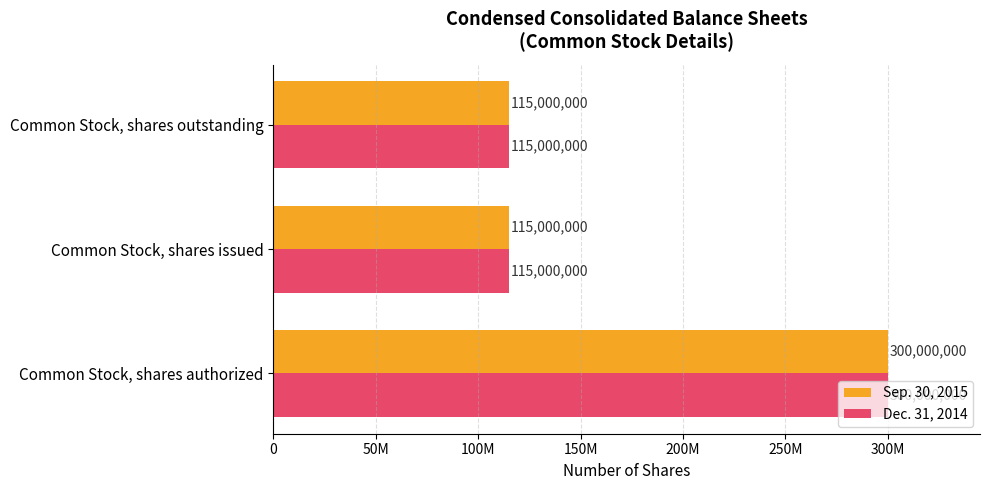

What are all the series names shown in the legend?

Sep. 30, 2015, Dec. 31, 2014